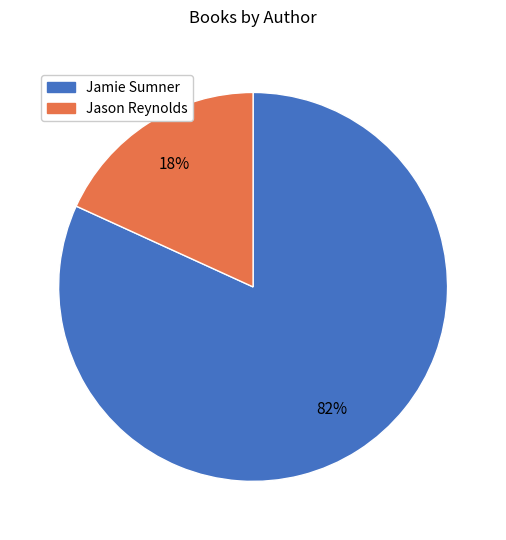

Is there a majority slice in this chart?

Yes